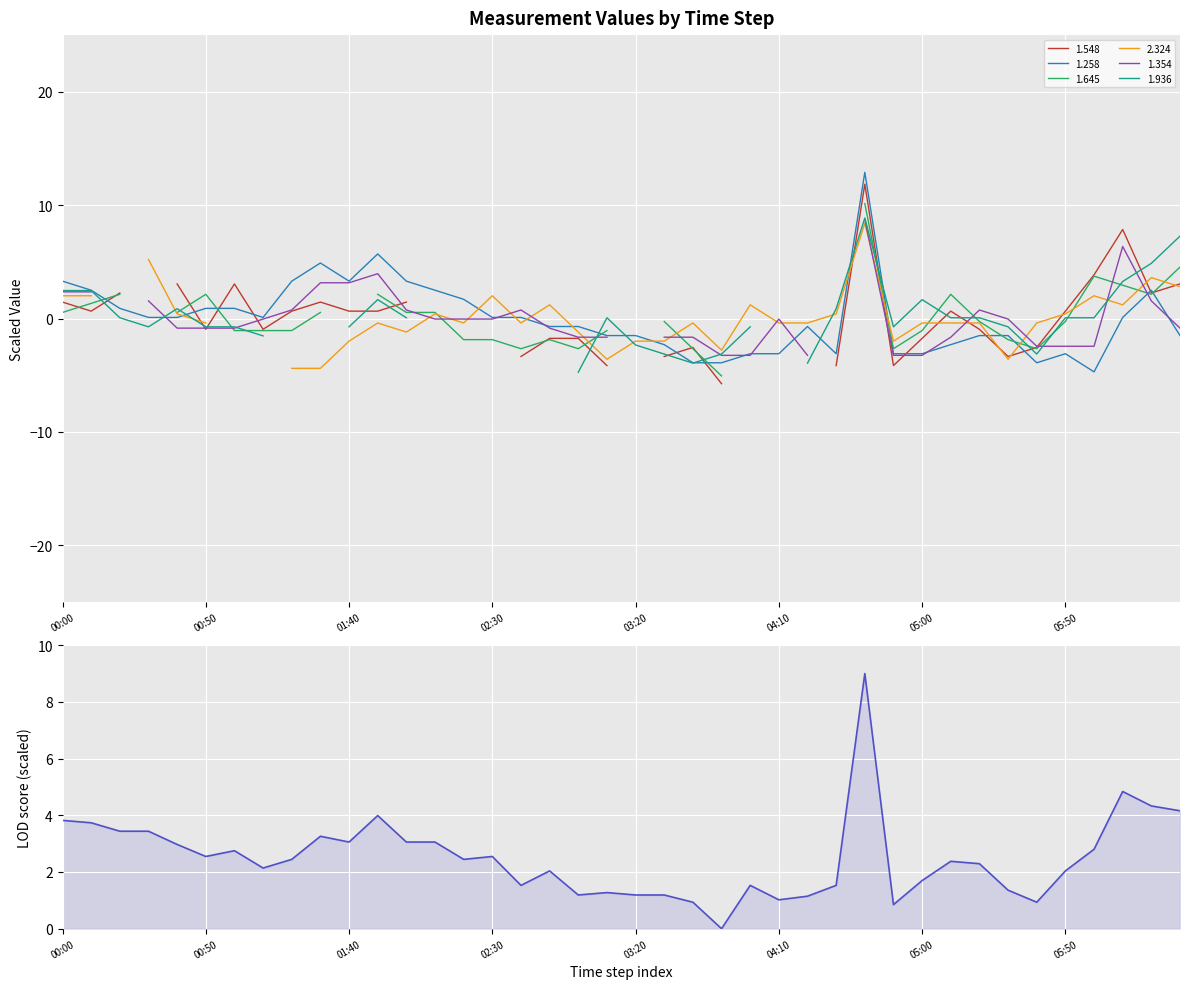

The chart shows a value of 0.0 at 23. True or false?

True